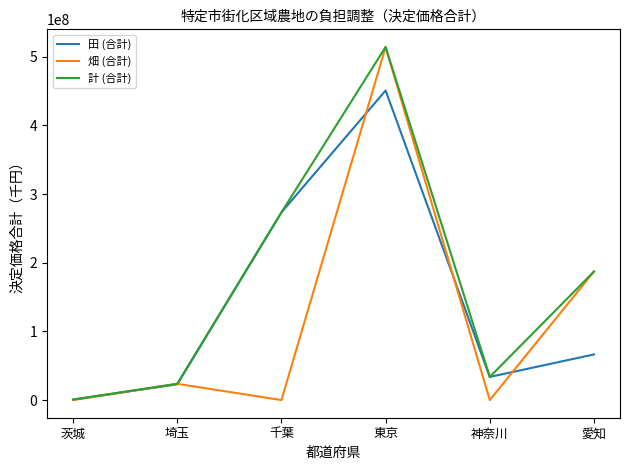

In 畑 (合計), how many points are lower than both neighbors (excluding endpoints)?

2